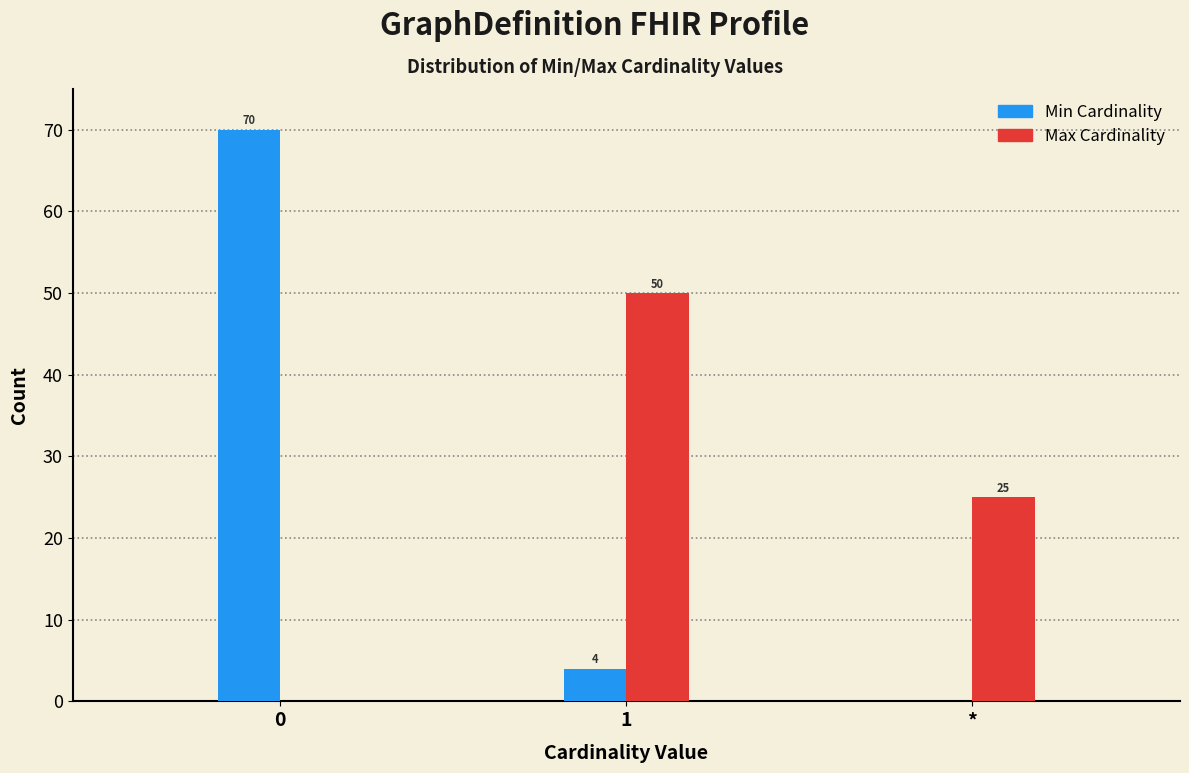

Reading left to right, list all the values displayed in this chart.

Min: 0=70	1=4	*=0
Max: 0=0	1=50	*=25